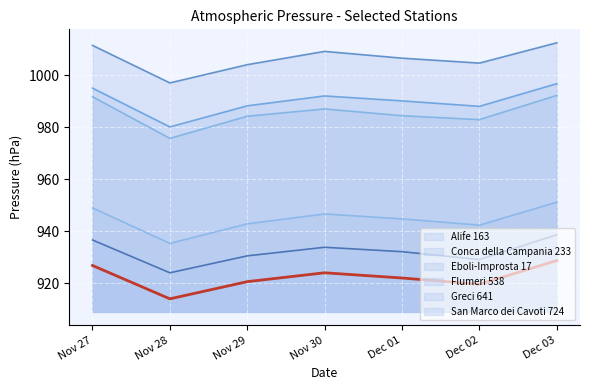

At which label does the data first exceed 922?

Nov 27